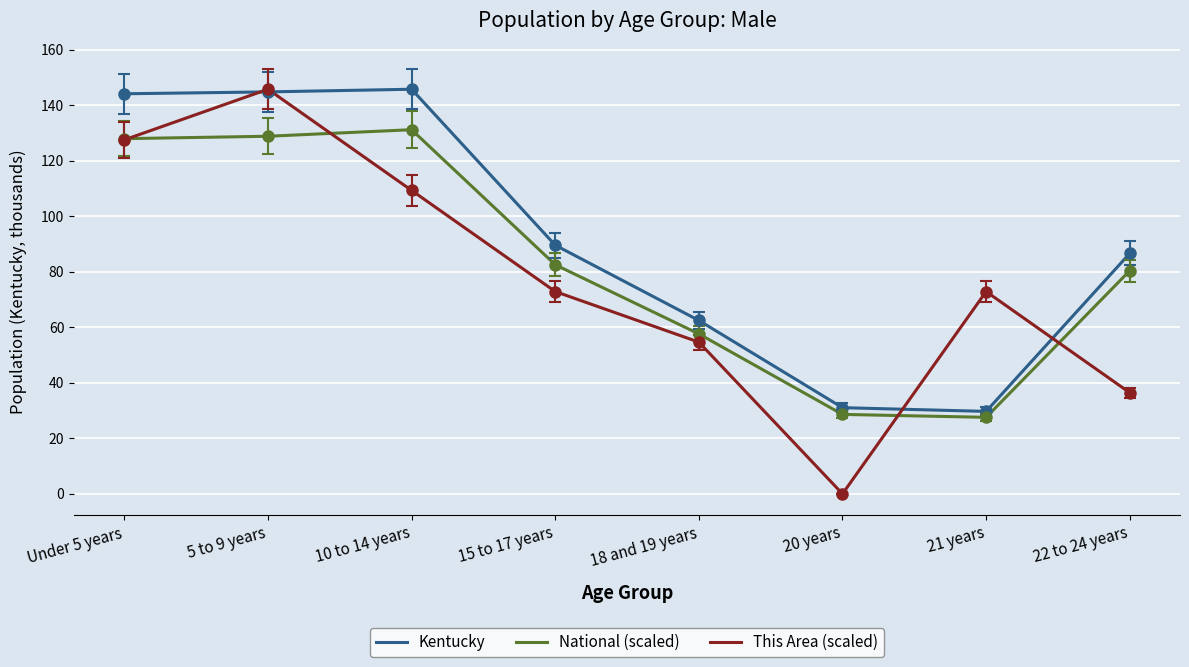

At how many categories does at least one series exceed 84?

5